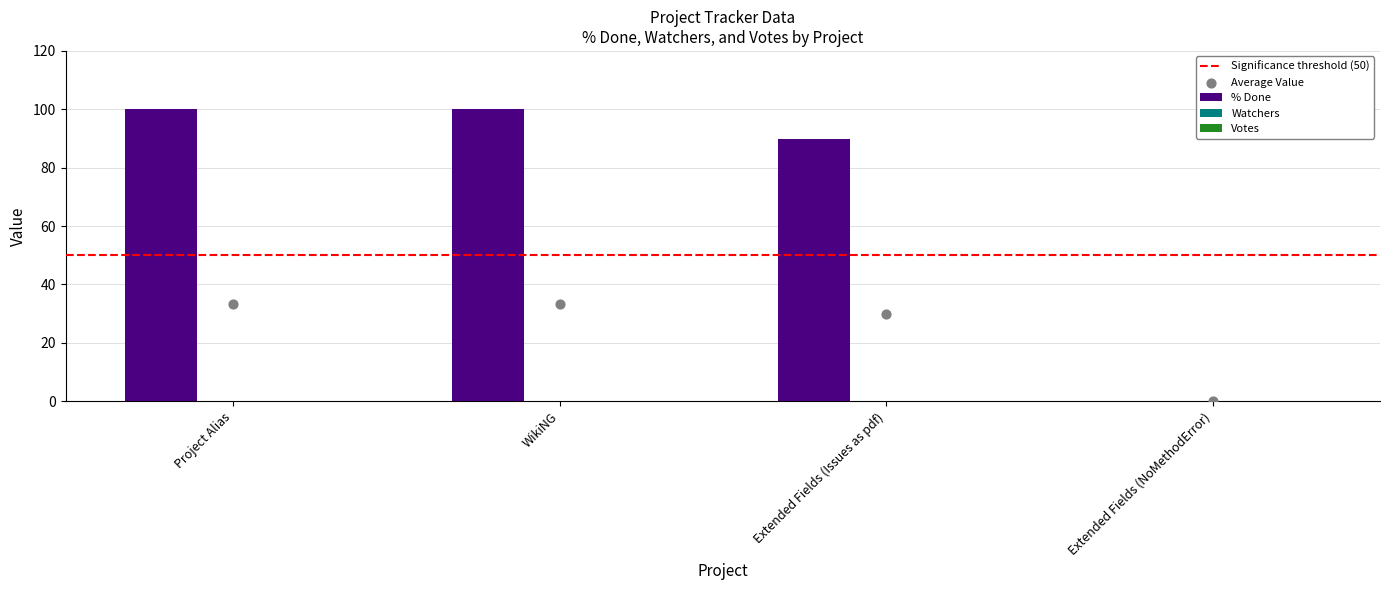

What are all the series names shown in the legend?

% Done, Watchers, Votes